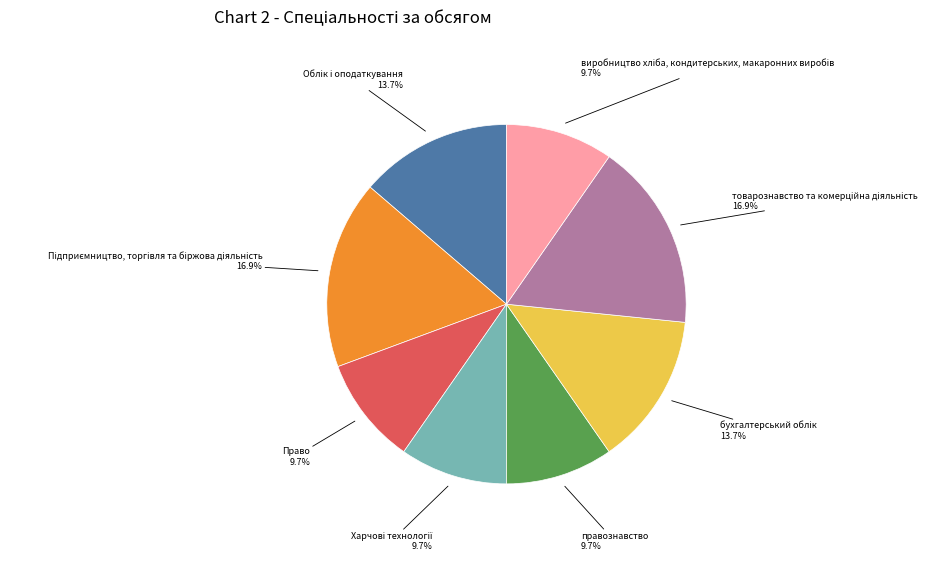

Does правознавство account for over 50% of the chart?

No